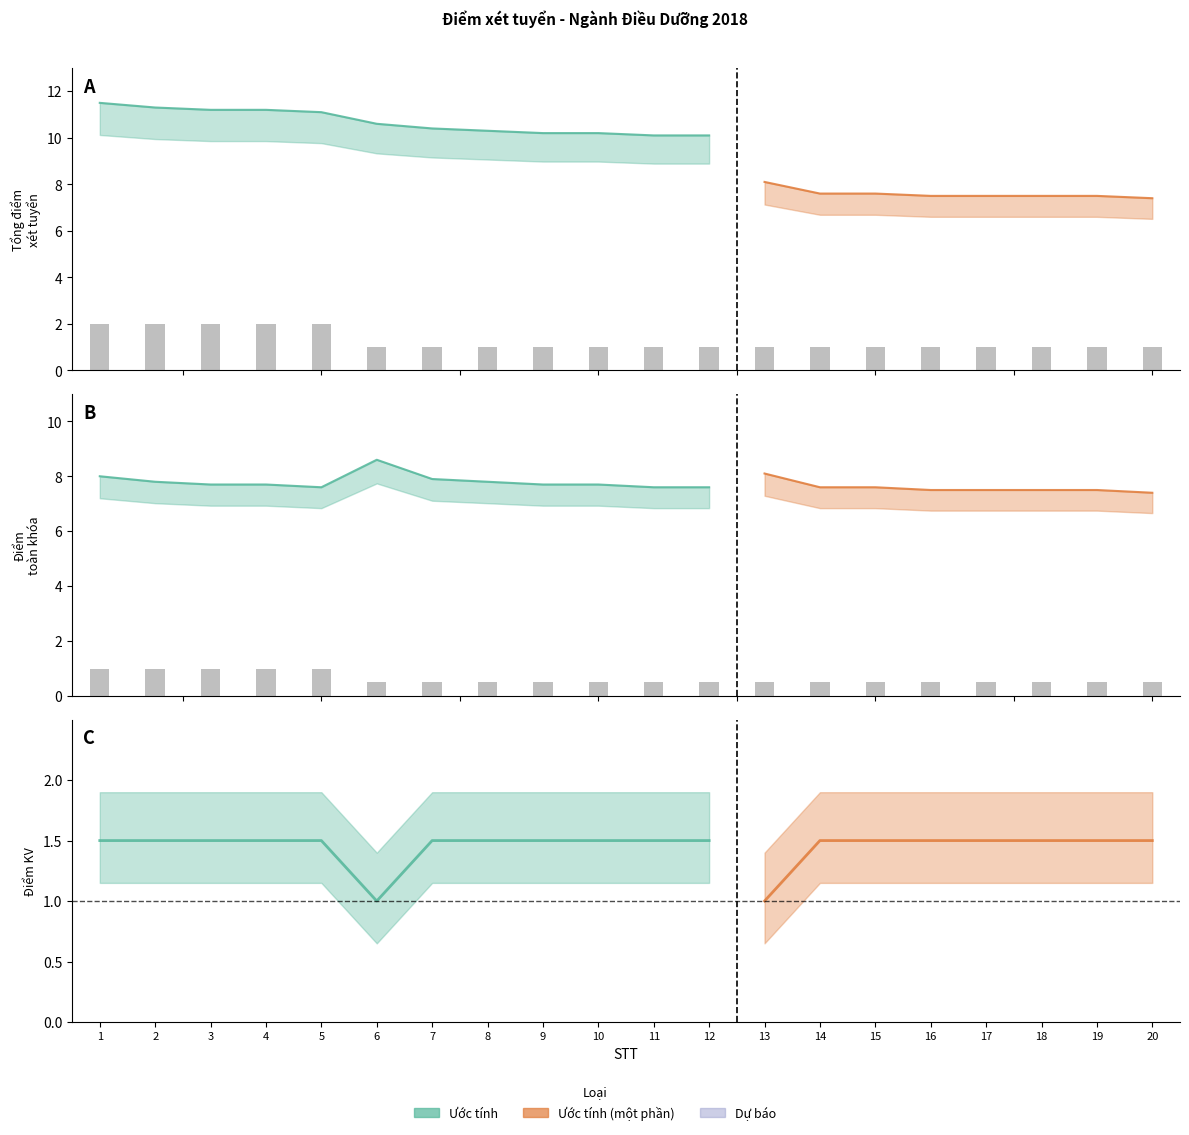

What is the sum of the values at 13 and 3?

1.5